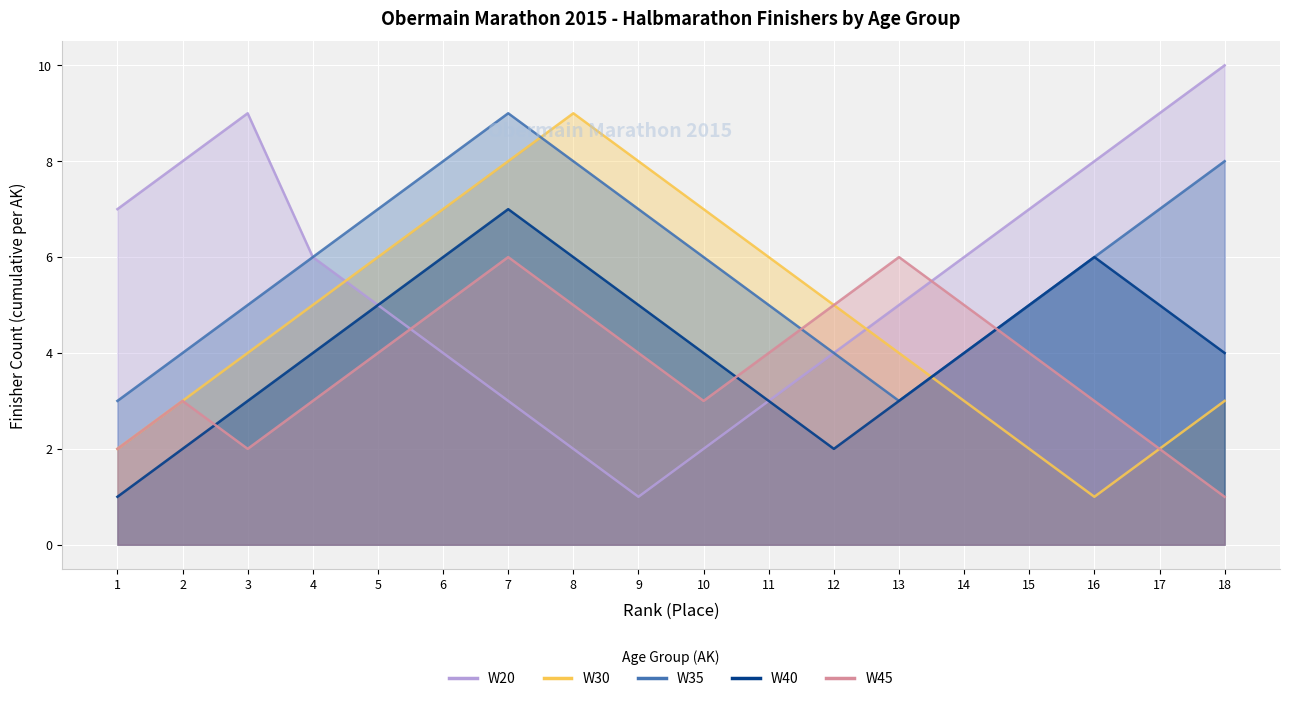

True or false: W30 has a value of 7 at 4.

False